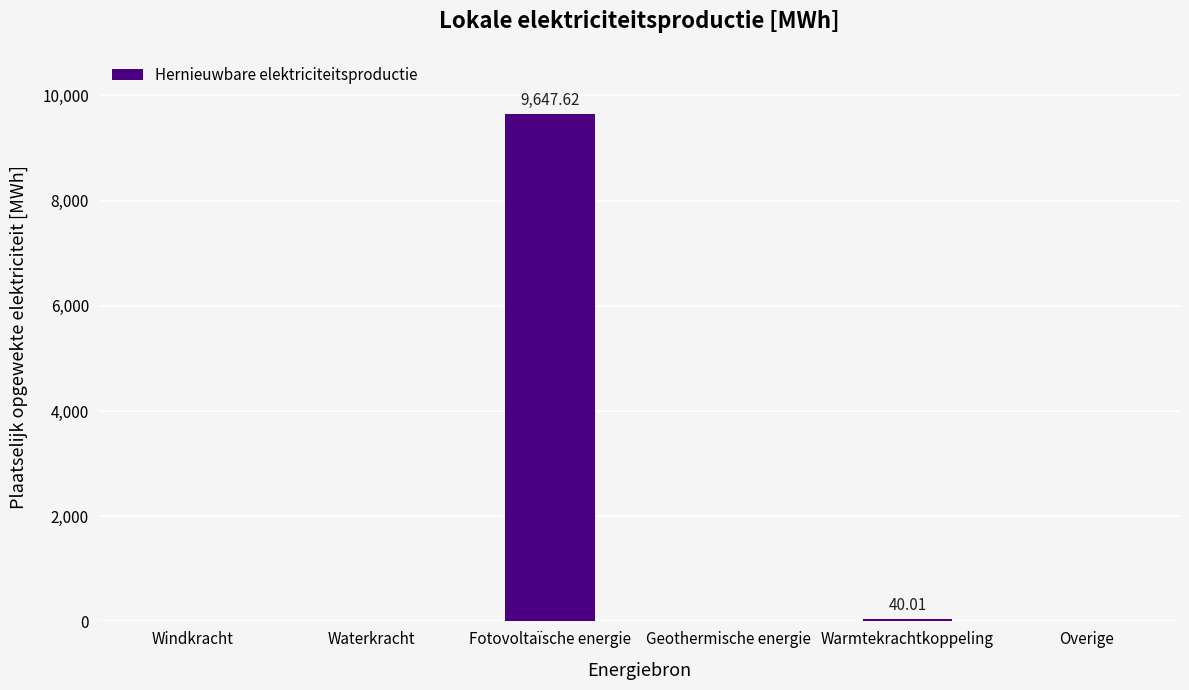

The chart shows a value of 4096.6 at Waterkracht. True or false?

False